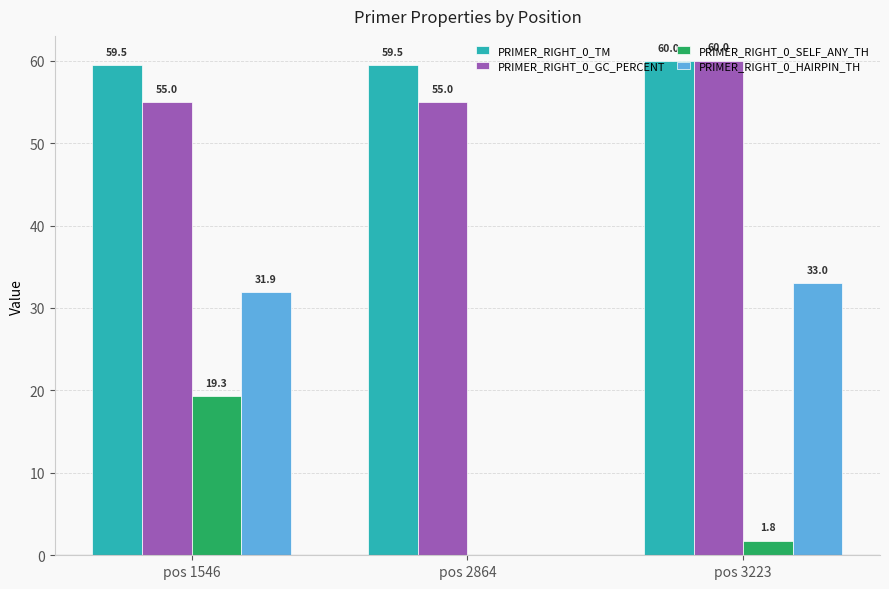

How many distinct data groups are displayed?

4